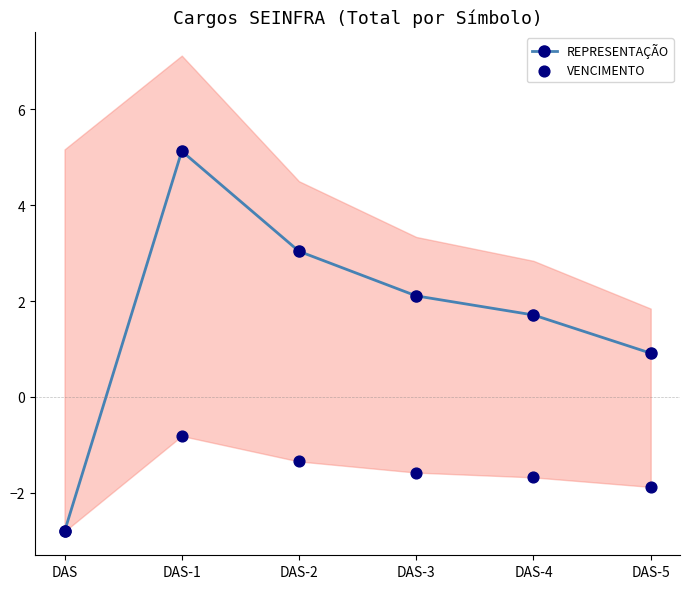

What is the total value across all series at DAS-5?

-1.0